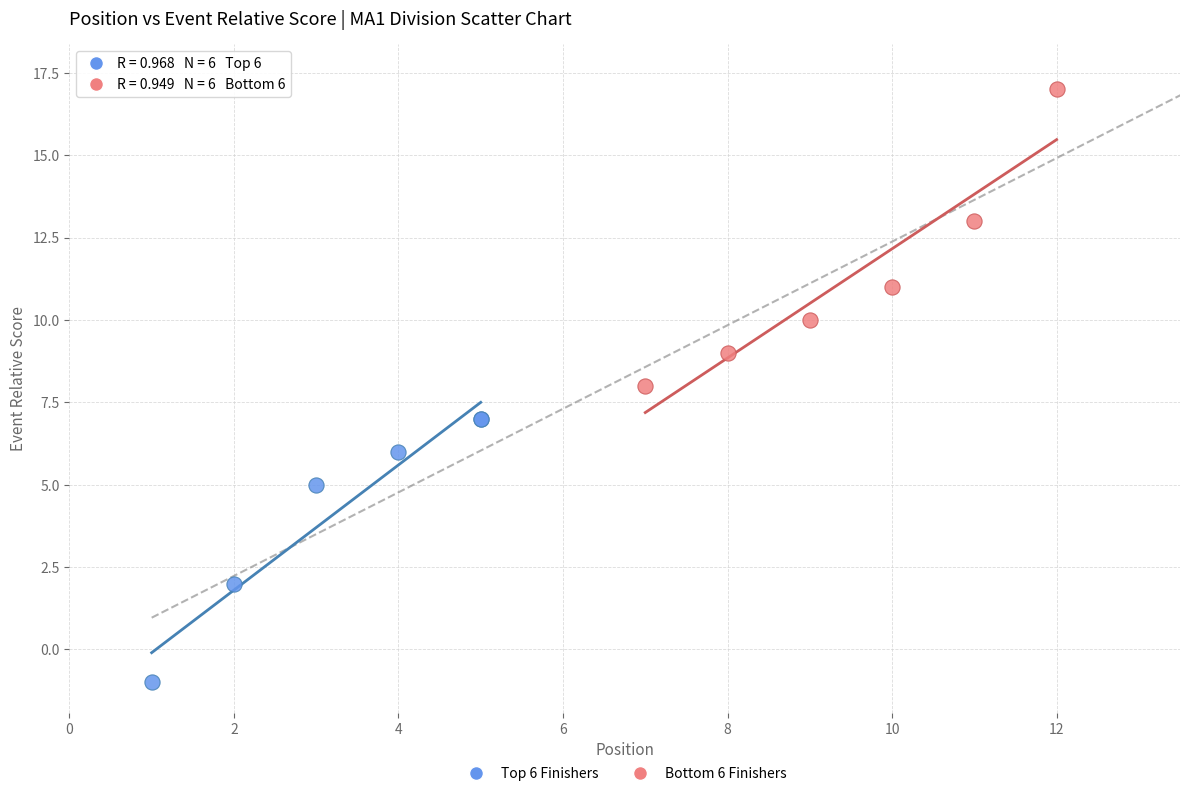

Which series contains the lowest Y value?

Top 6 Finishers